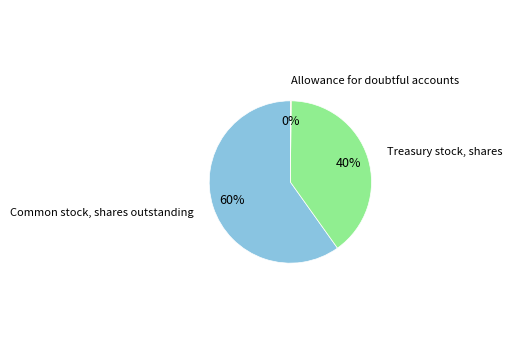

The Common stock, shares outstanding slice represents 70% of the pie. True or false?

False